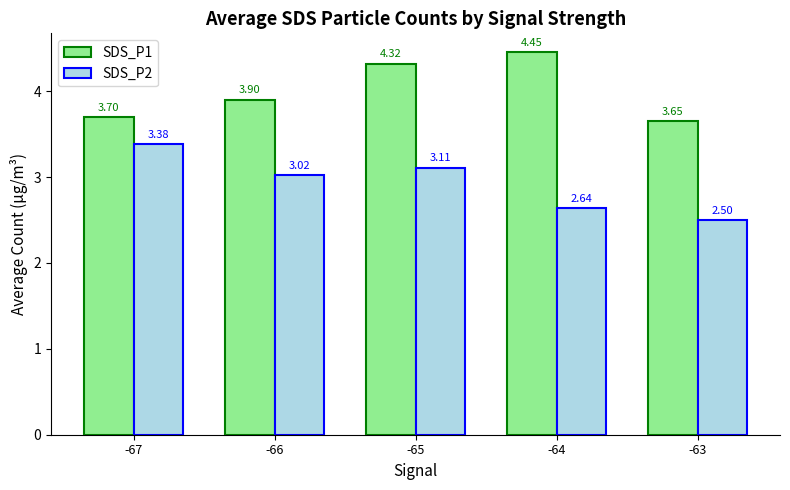

At -67, list the series in order from smallest to largest.

SDS_P2, SDS_P1